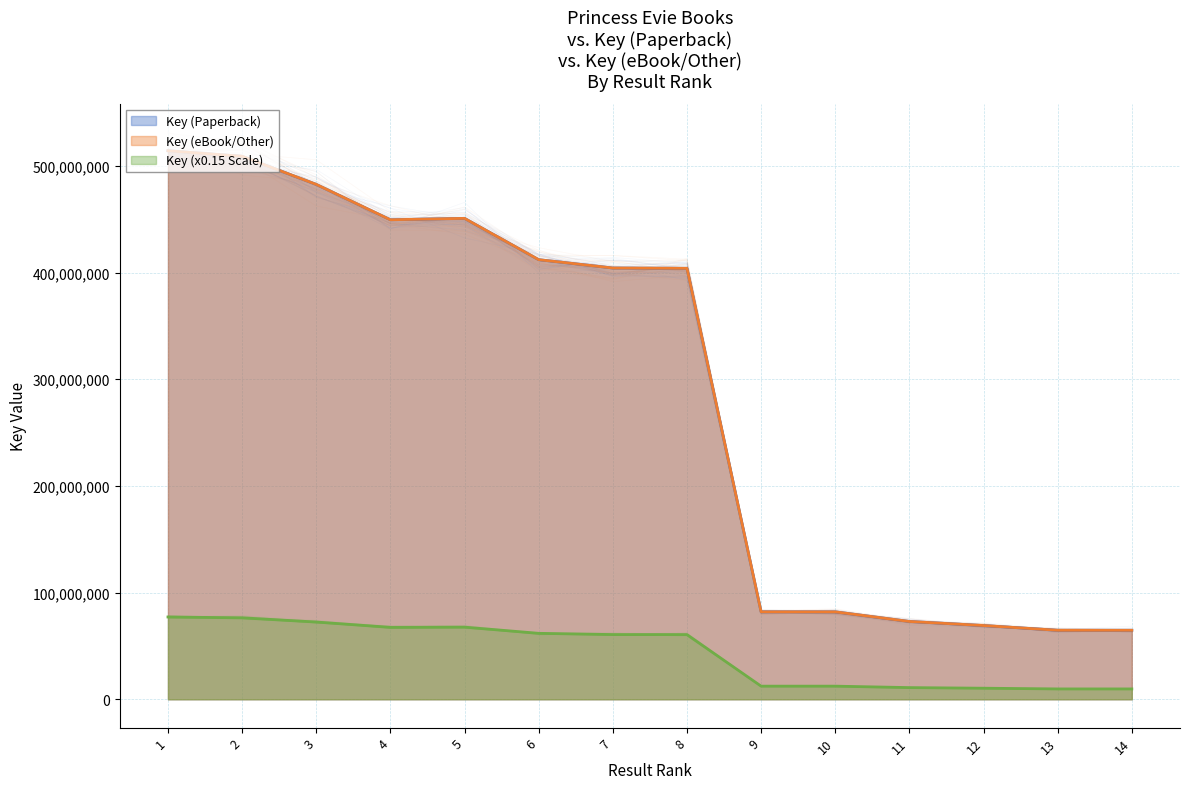

What is the average value of the Key (eBook/Other) series?

290164866